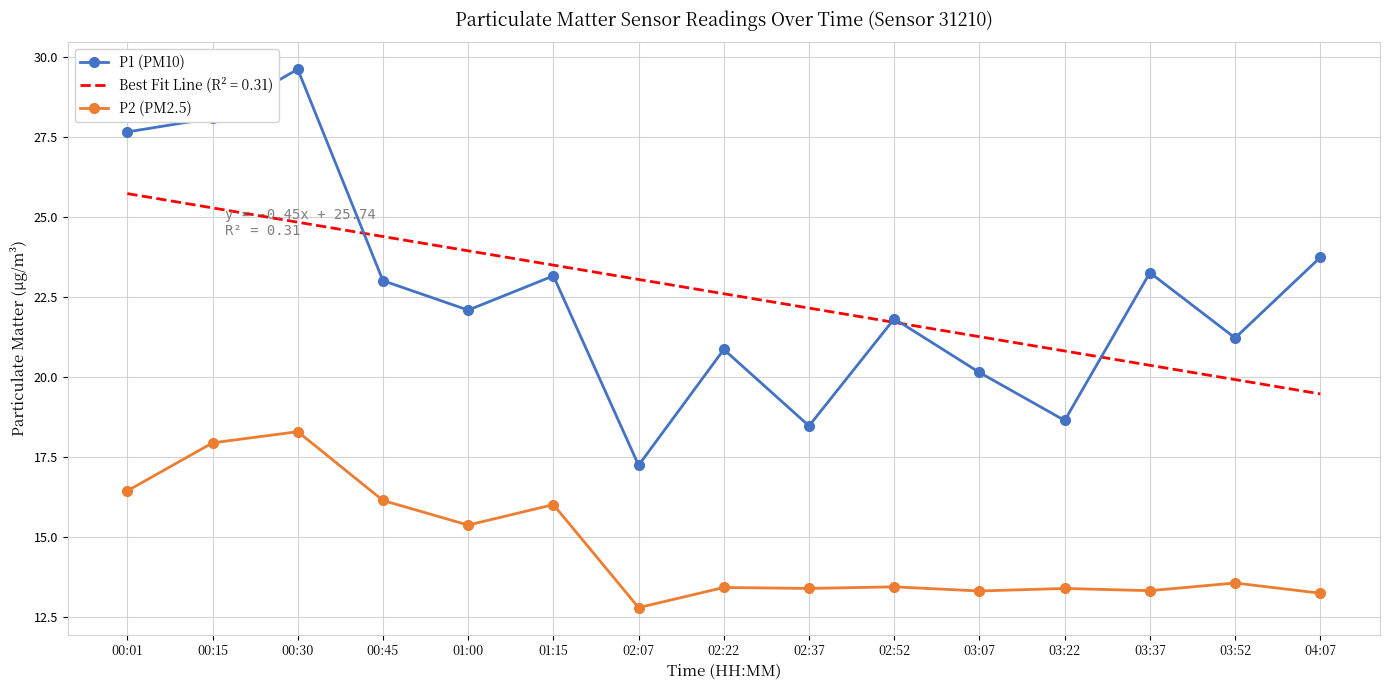

Which series changed the most between 03:07 and 03:22?

P1 (PM10)